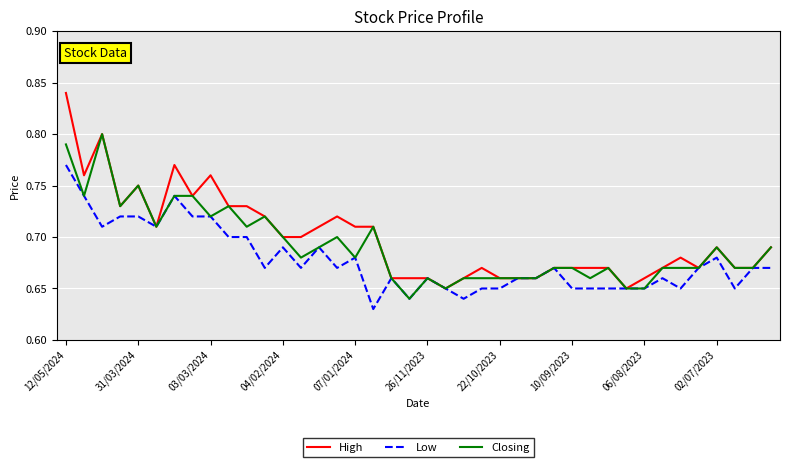

Which series has the largest range (max minus min)?

High